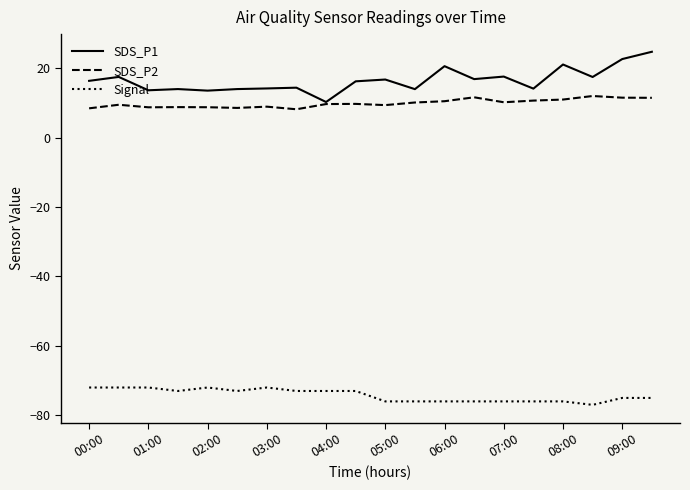

Which series has the largest total across all categories?

SDS_P1